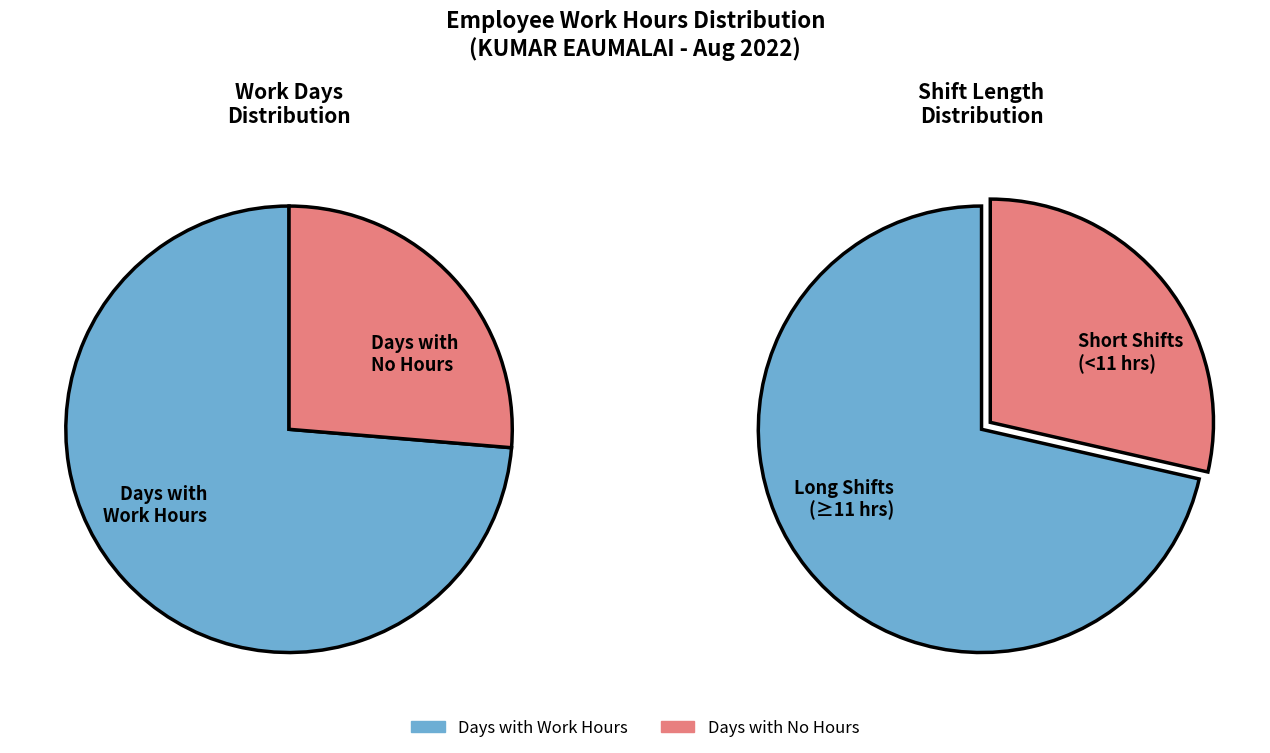

Is 11 the majority of the pie?

No